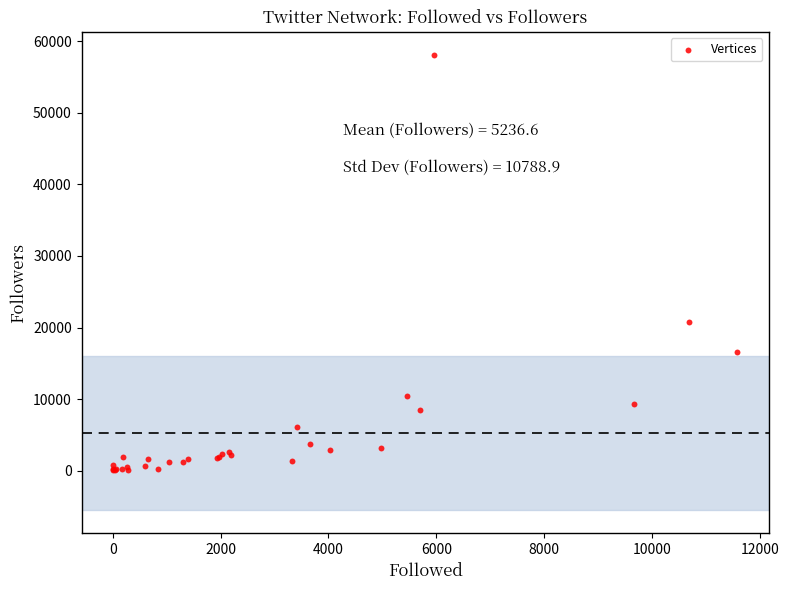

What Y value in the scatter plot is closest to 29087?

20711